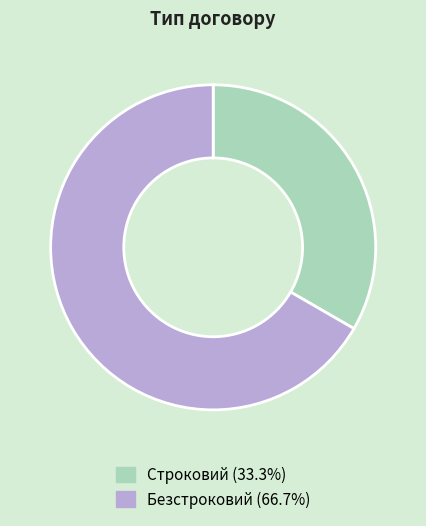

Is Строковий the majority of the pie?

No